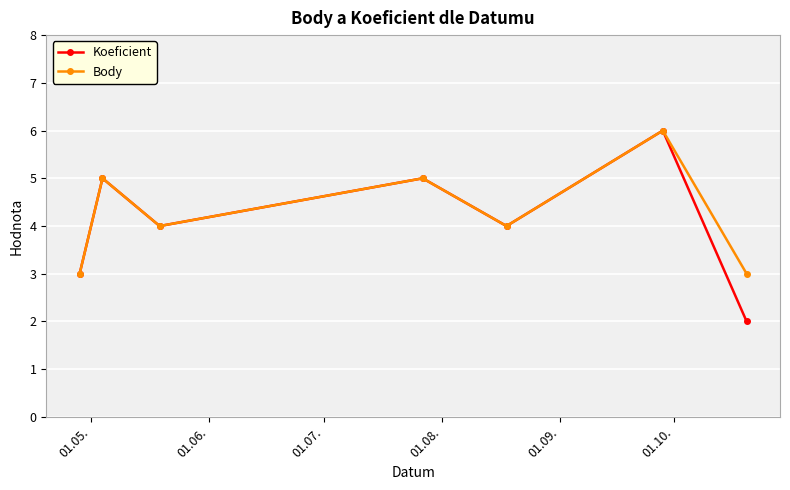

Reading right to left, transcribe all the data shown in this chart.

Koeficient: 2	6	4	5	4	5	3
Body: 3	6	4	5	4	5	3